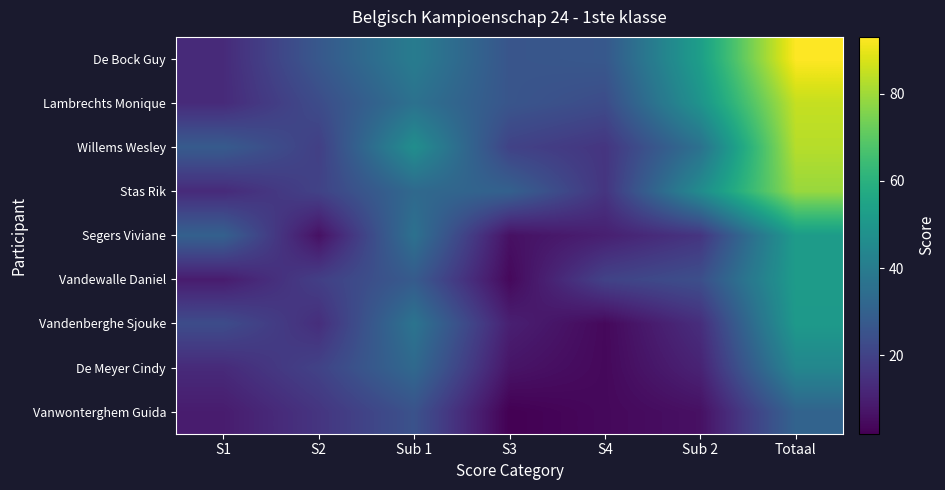

At how many categories does at least one series exceed 26?

7